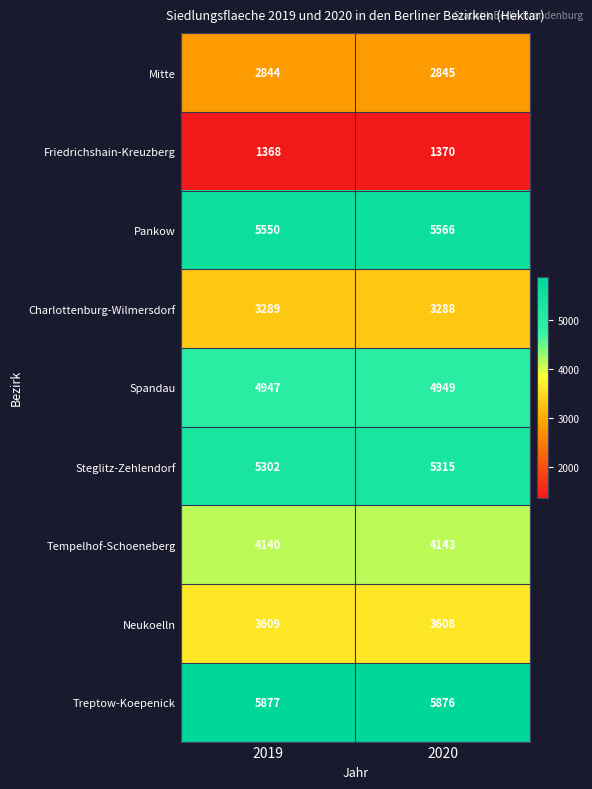

True or false: Mitte has a value of 2845 at 2020.

True